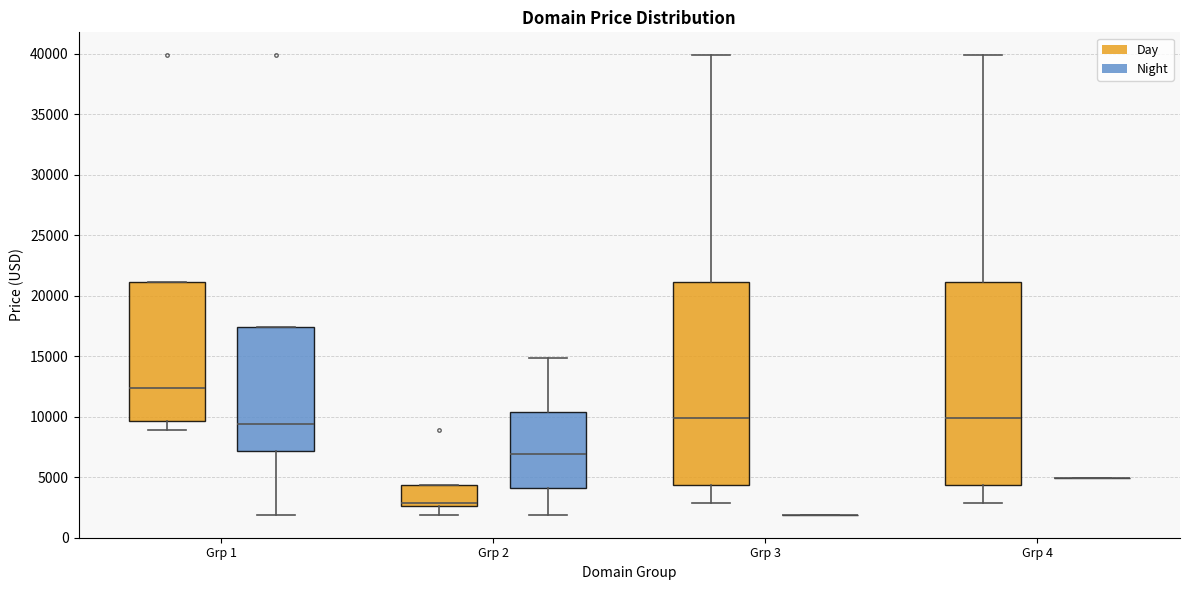

Reading left to right, read every box against the y-axis: the position of its median line, the range the box covers, and the ends of its whiskers. The values are not printed on the chart, so give them approximately, as read against the axis.

Grp 1 (Day): median 12500, box 9500 to 21000, whiskers 9000 to 21000
Grp 1 (Night): median 9500, box 7000 to 17500, whiskers 2000 to 17500
Grp 2 (Day): median 3000, box 2500 to 4500, whiskers 2000 to 4500
Grp 2 (Night): median 7000, box 4000 to 10500, whiskers 2000 to 15000
Grp 3 (Day): median 10000, box 4500 to 21000, whiskers 3000 to 40000
Grp 3 (Night): box collapsed to a line at 2000, whiskers 2000 to 2000
Grp 4 (Day): median 10000, box 4500 to 21000, whiskers 3000 to 40000
Grp 4 (Night): box collapsed to a line at 5000, whiskers 5000 to 5000